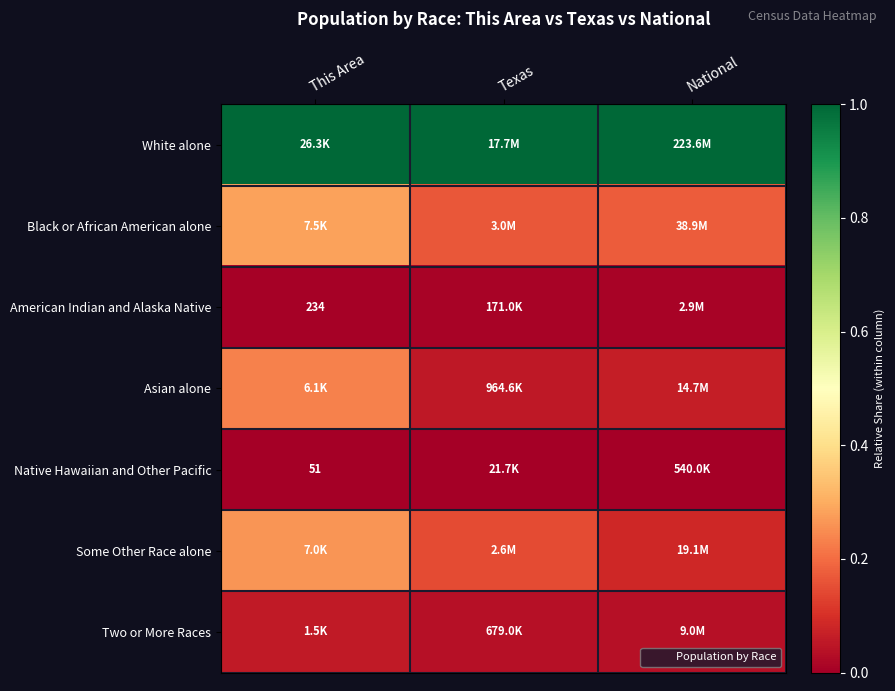

Which category has the lowest value across all series?

This Area